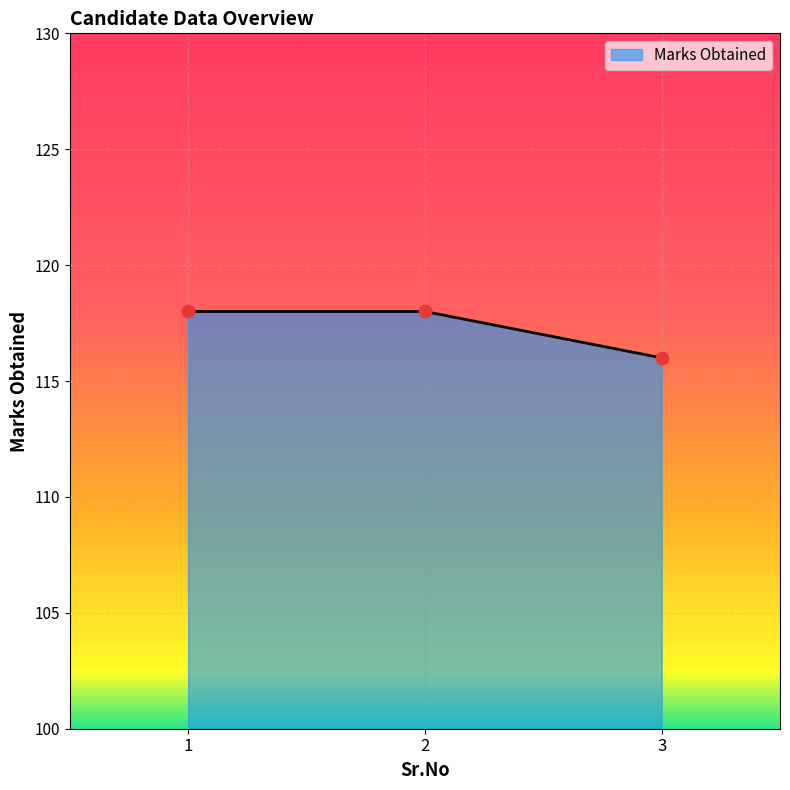

Which has a higher value, 2 or 3?

2